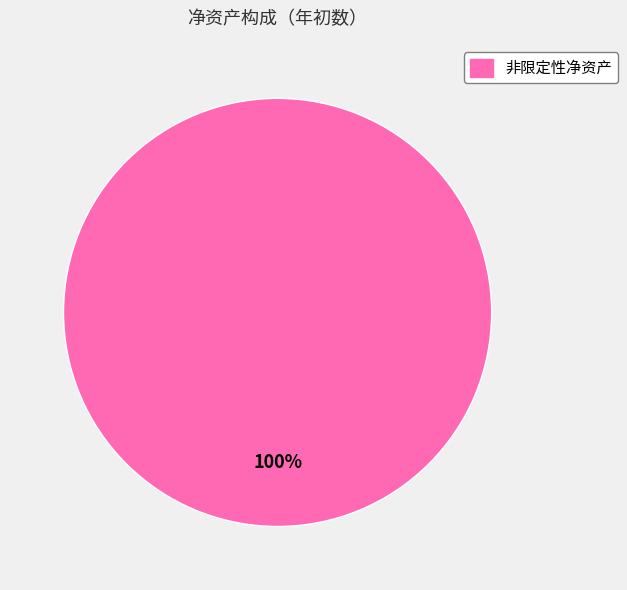

Is there a majority slice in this chart?

Yes